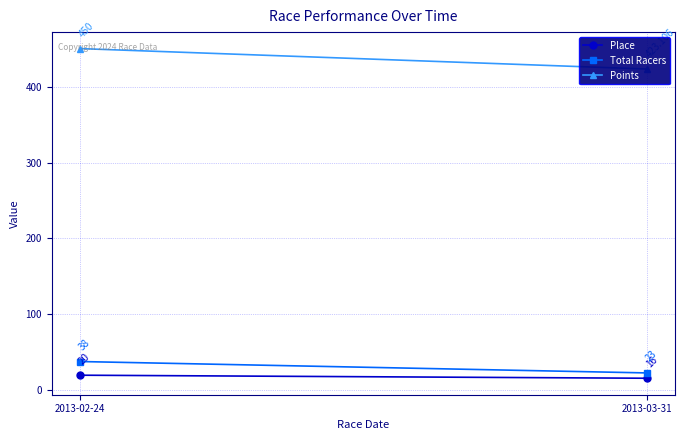

At which label does Points reach its peak?

2013-02-24